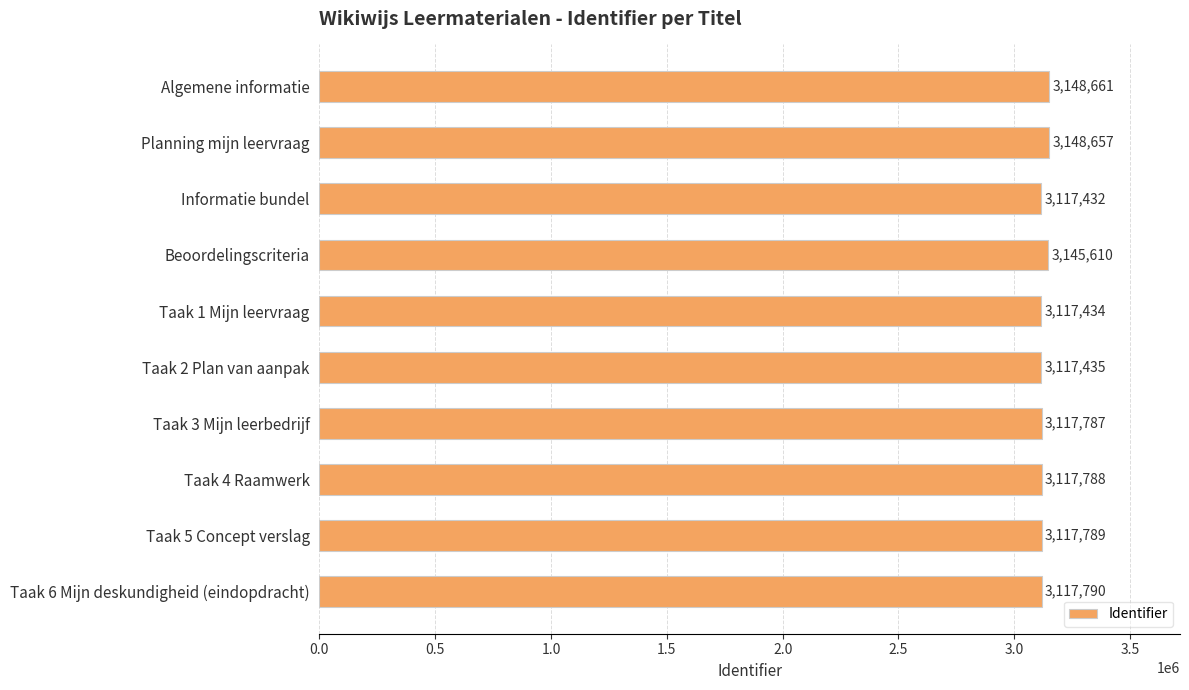

What is the label of the 2nd bar from the top?

Planning mijn leervraag